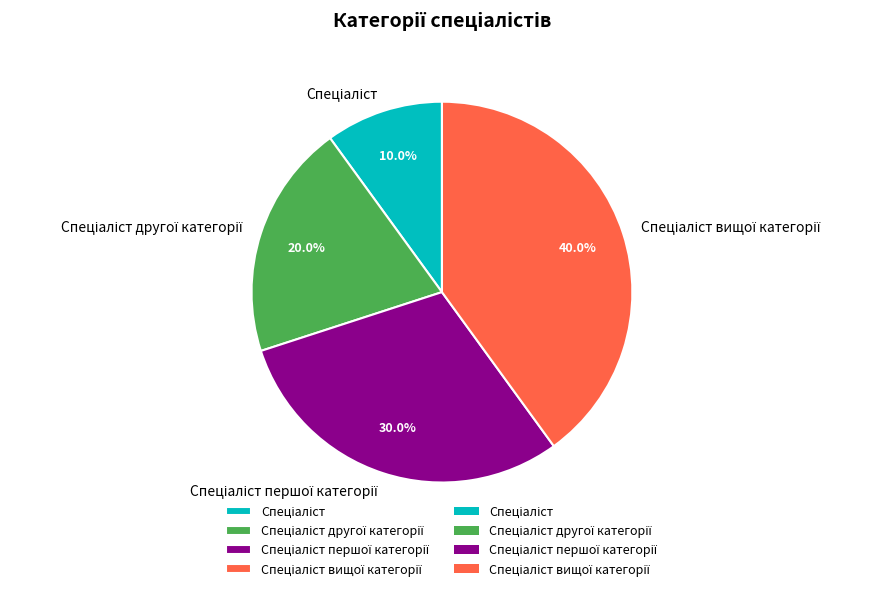

Is there a majority slice in this chart?

No